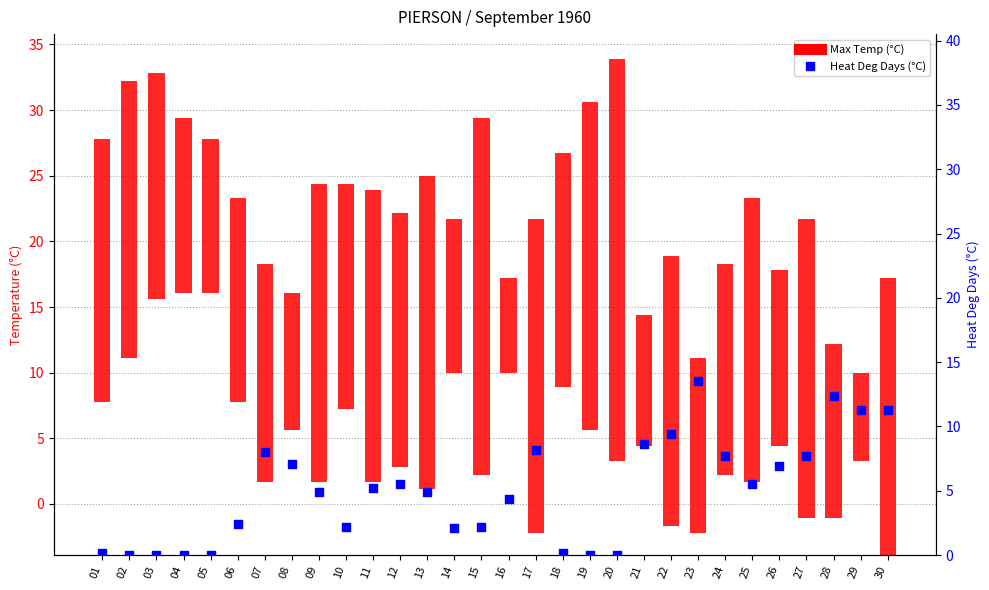

What is the change in value from 02 to 11?

+5.2